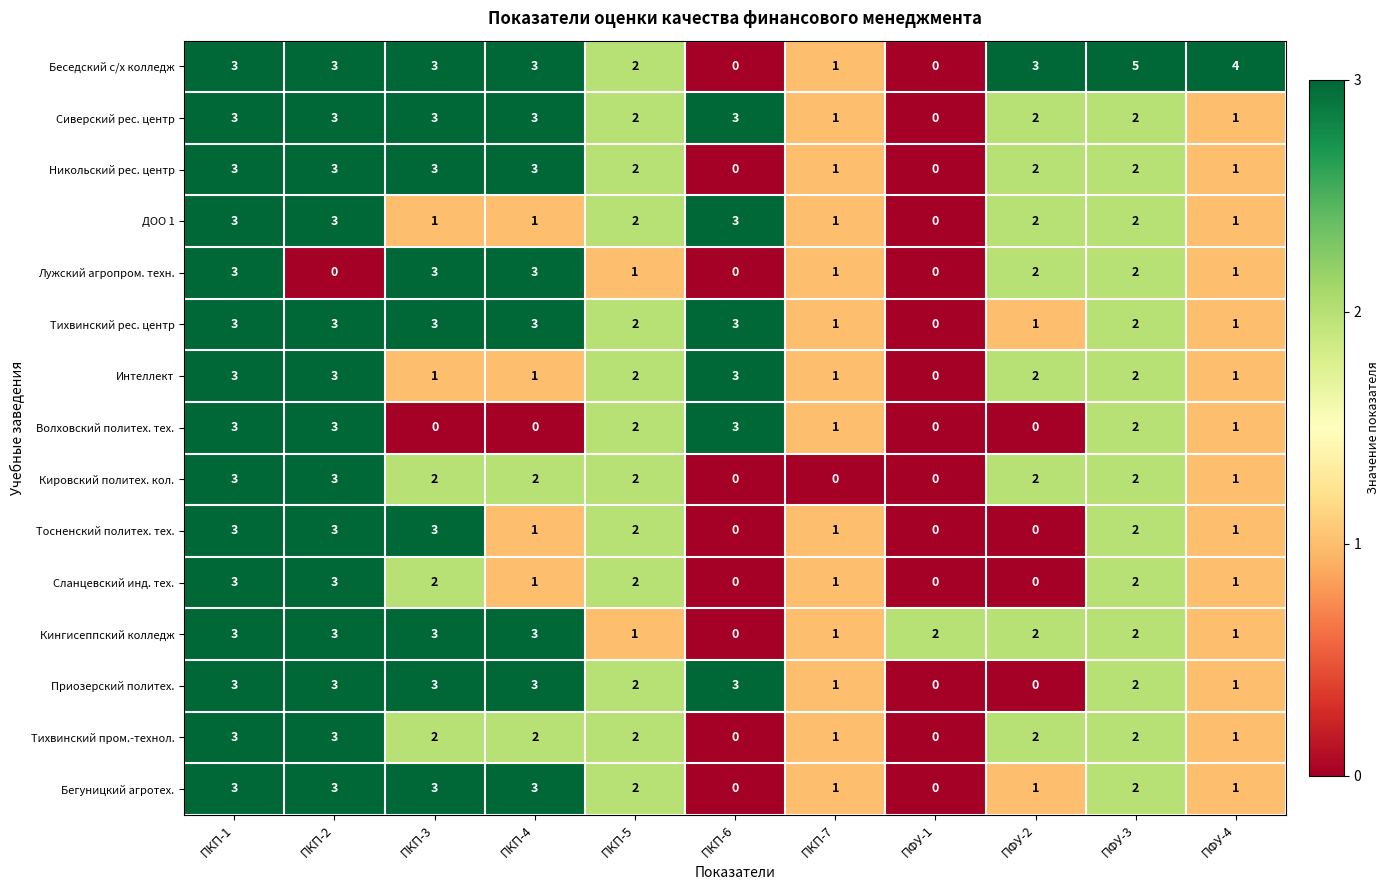

Which series has the largest total across all categories?

Беседский с/х колледж